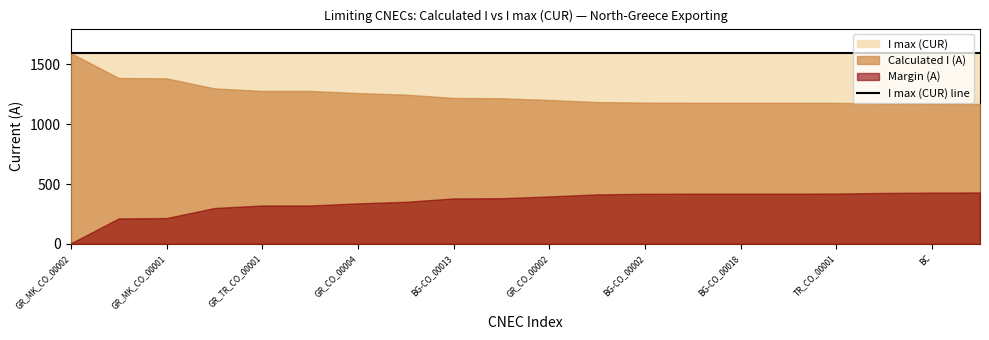

True or false: I max (CUR) and Margin (A) intersect in this chart.

False